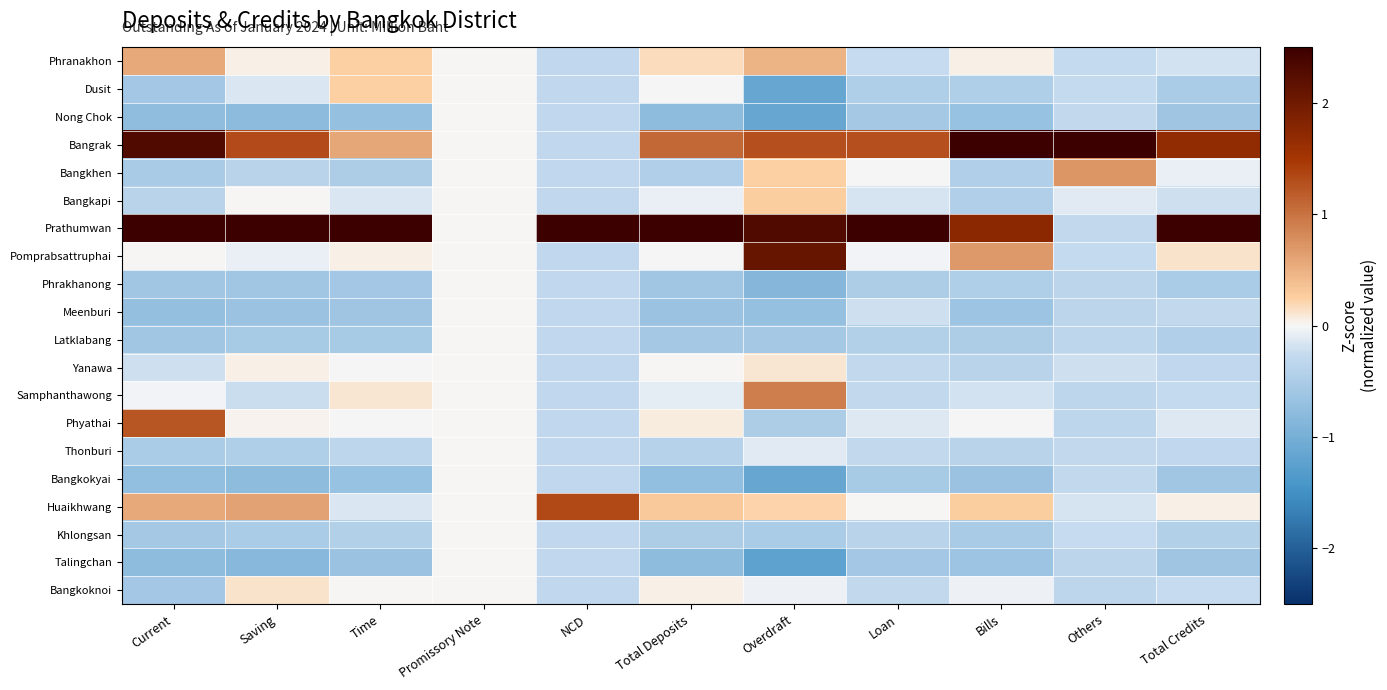

Which series has the largest total across all categories?

Prathumwan